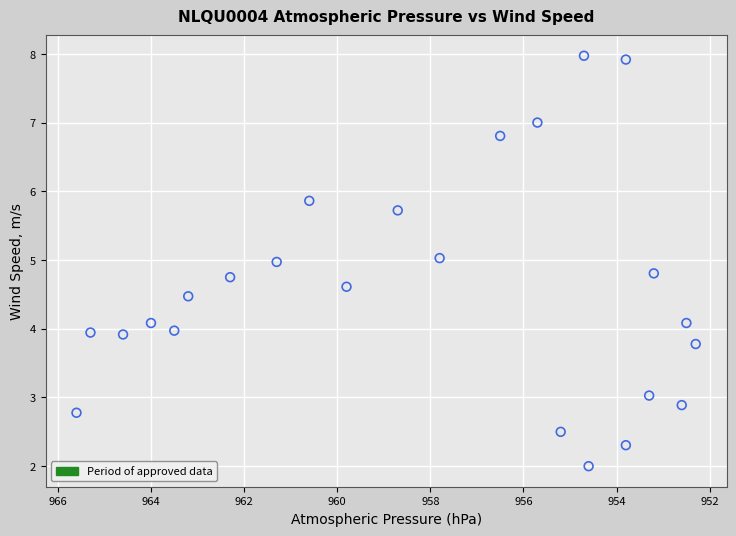

What is the range of X values (max minus min)?

13.3